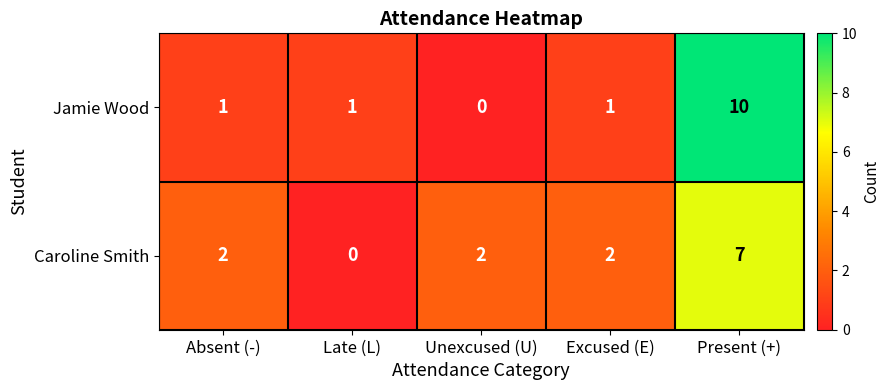

The value of Caroline Smith at Excused (E) is 2. True or false?

True